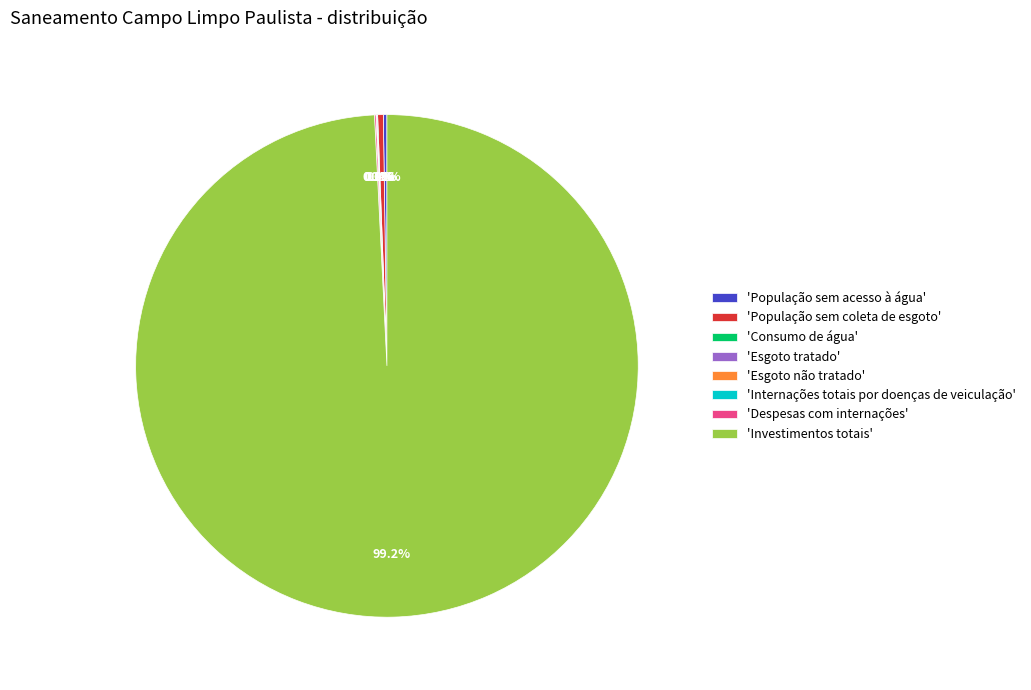

What is the largest slice in the pie chart?

'Investimentos totais'